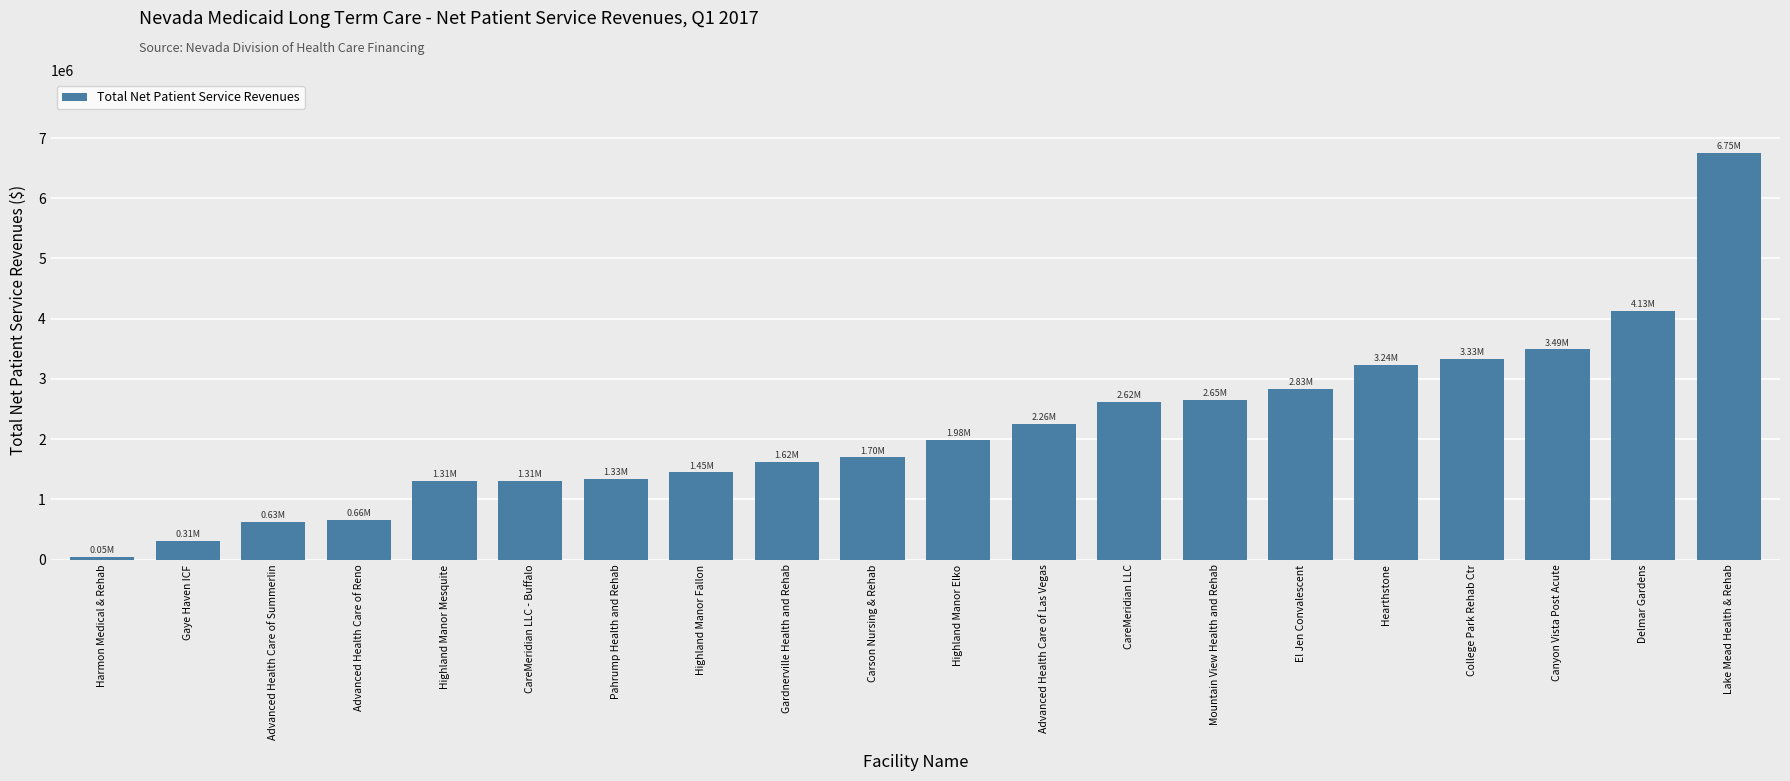

Are the bars horizontal?

No